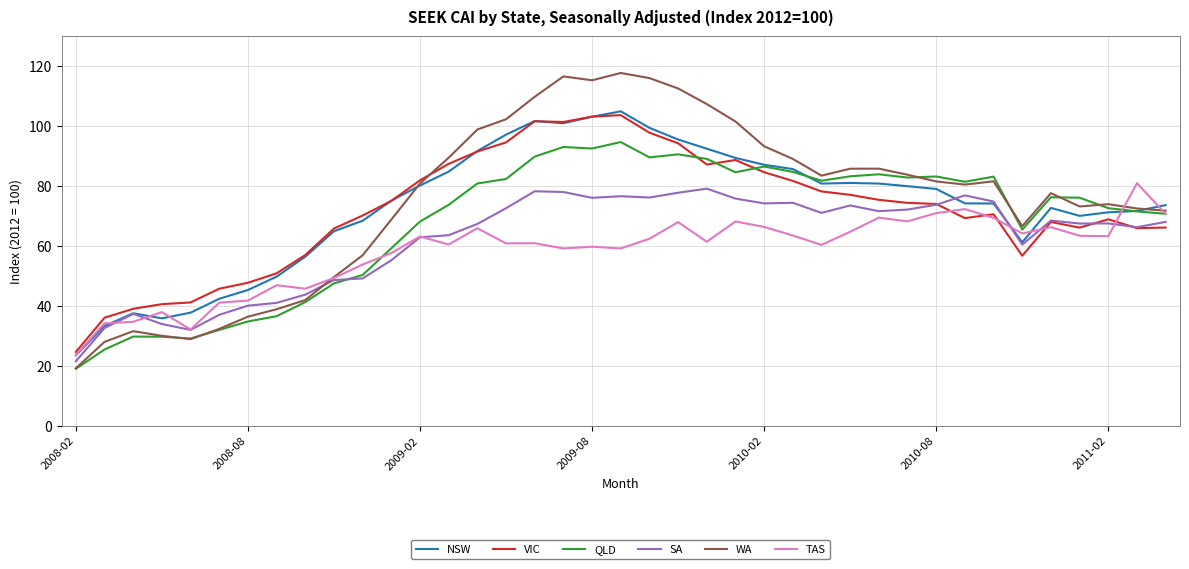

Which series has the widest spread of values?

WA